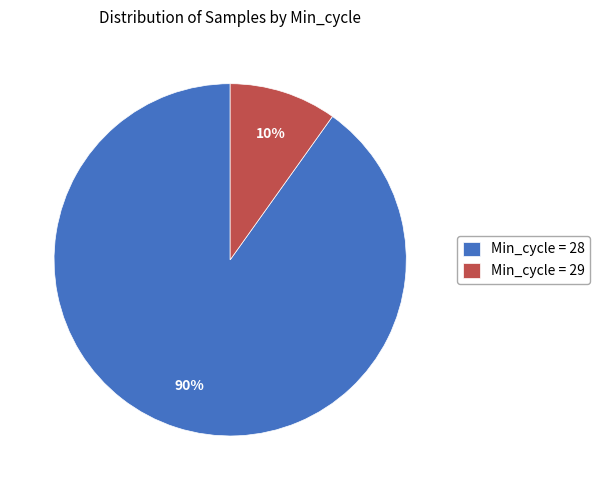

Which has a higher value, Min_cycle = 28 or Min_cycle = 29?

Min_cycle = 28